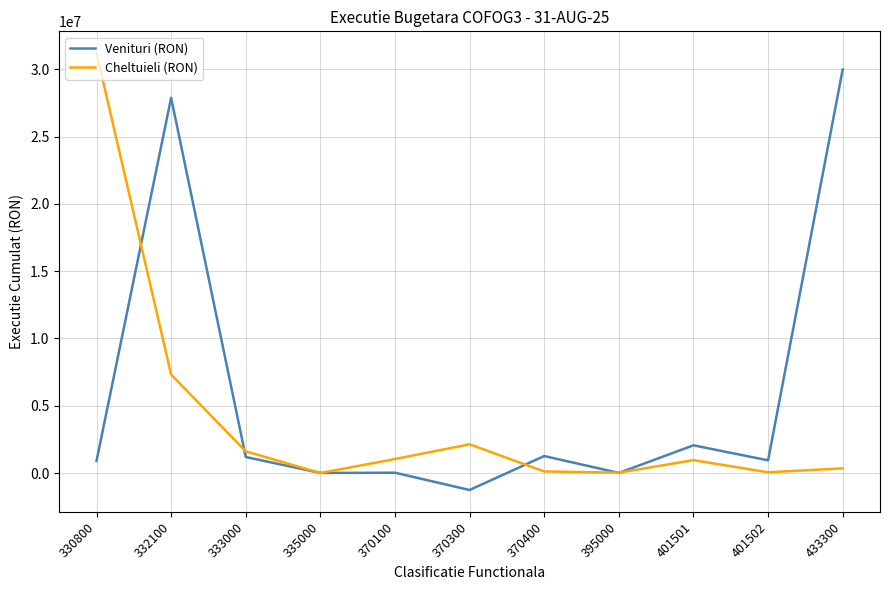

What is the sum of all Cheltuieli (RON) values?

44806533.5